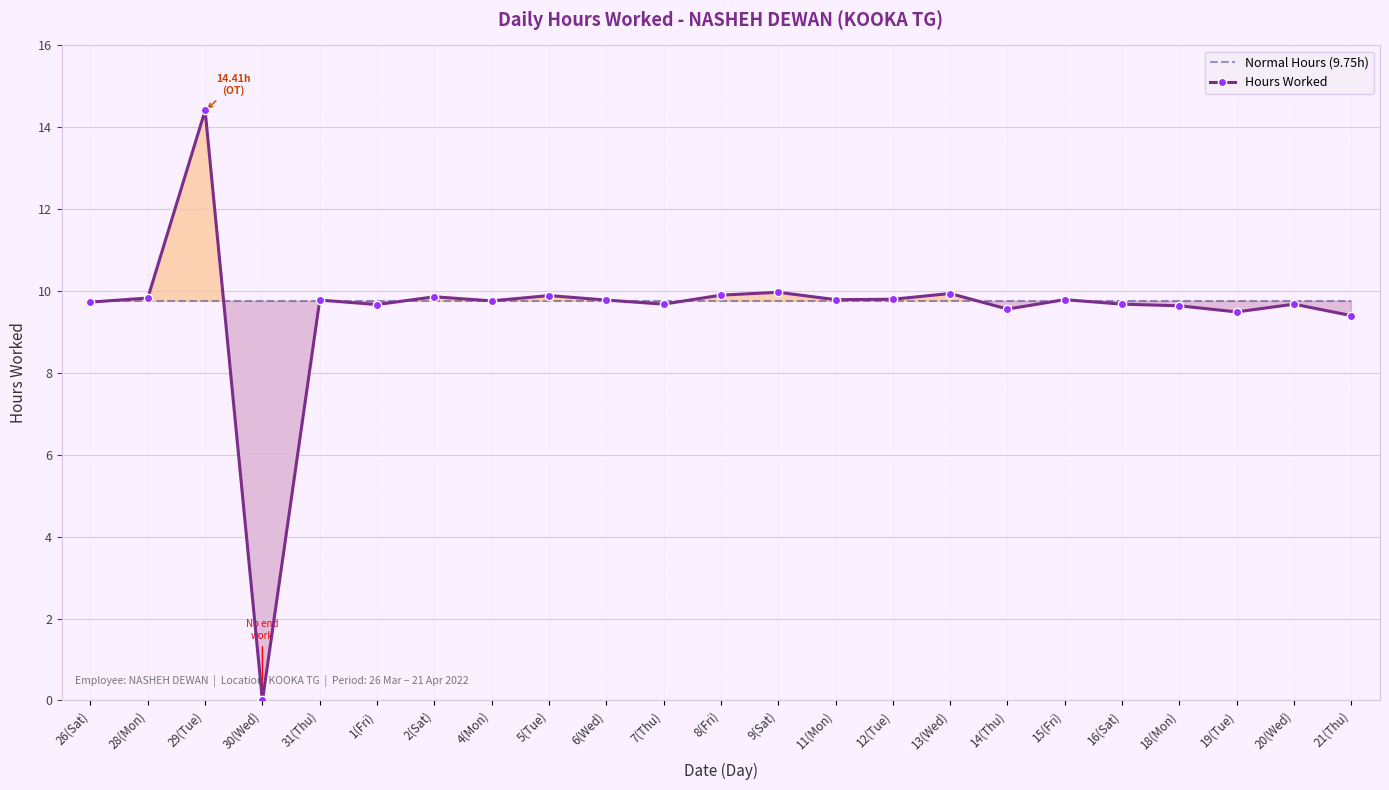

What is the difference between the highest and lowest values at 13(Wed)?

0.2